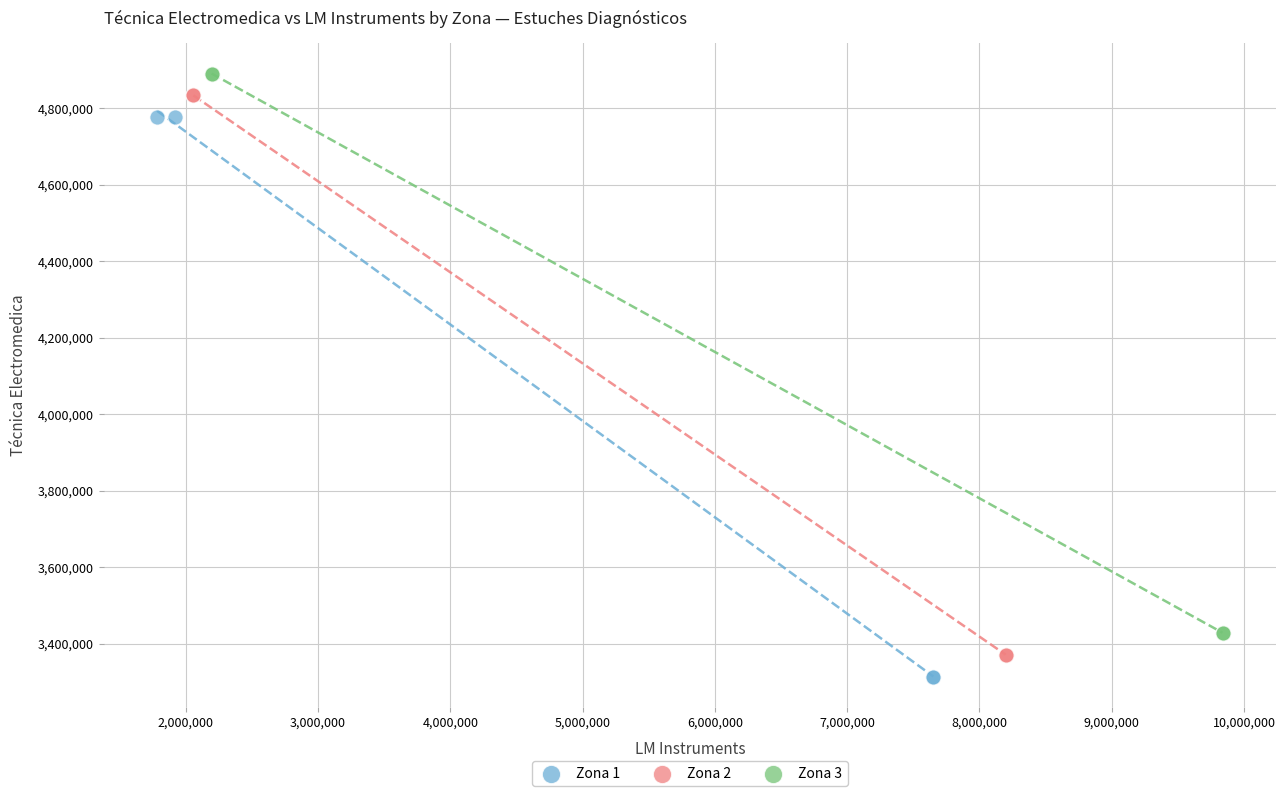

What are all the series names shown in the legend?

Zona 1, Zona 2, Zona 3